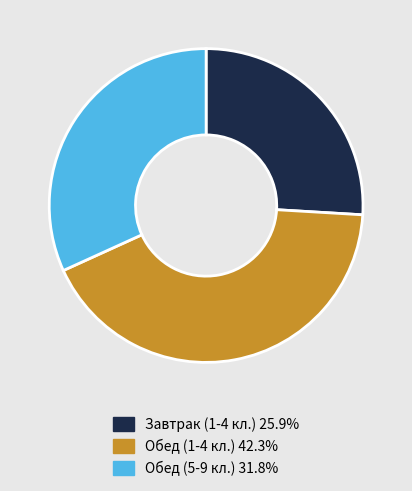

Do Обед (5-9 кл.) and Обед (1-4 кл.) together represent more than half of the pie?

Yes